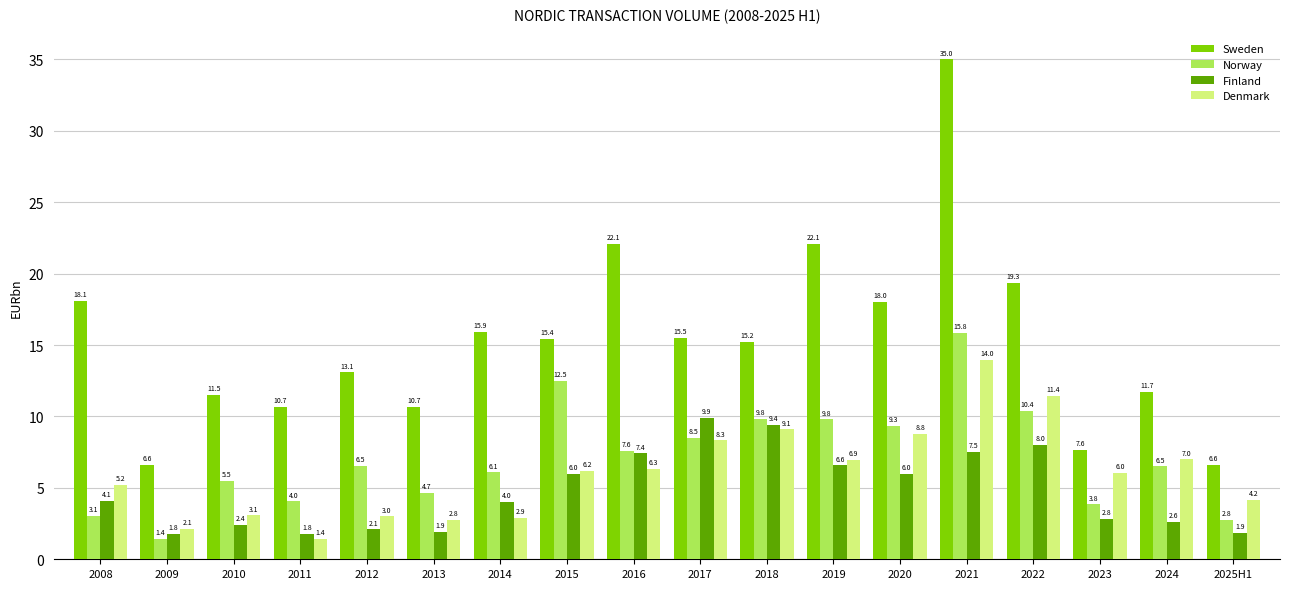

What is the total value across all series at 2015?

40.1